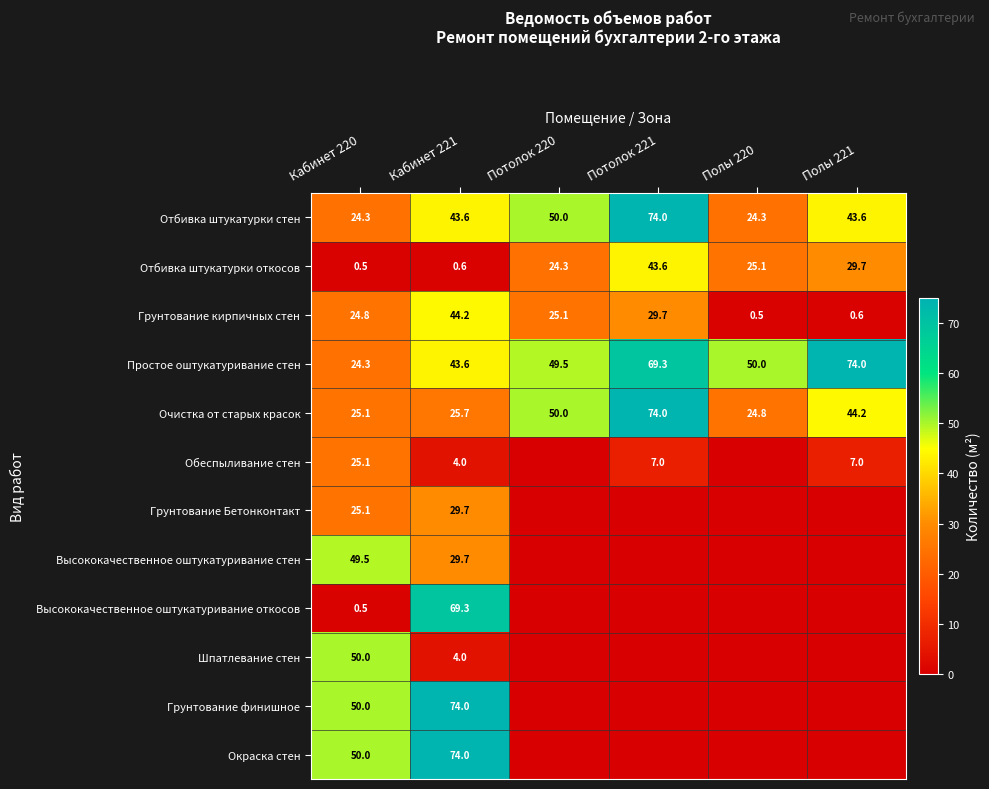

Is it true that Грунтование кирпичных стен equals 24.8 at Кабинет 220?

True